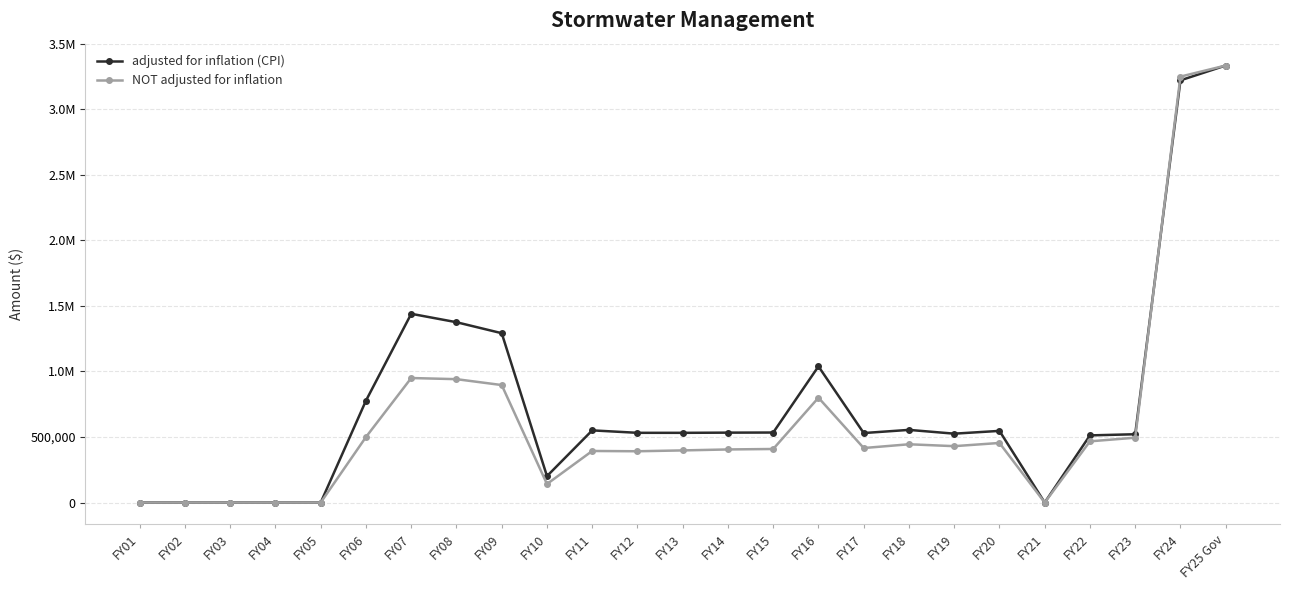

Does the chart have visible grid lines?

Yes